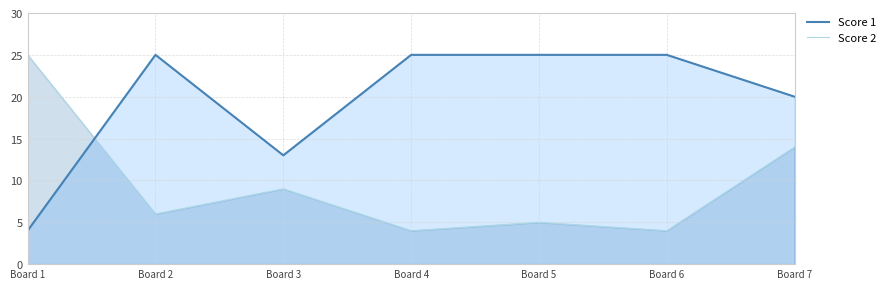

At which category is the sum across all series the highest?

Board 7